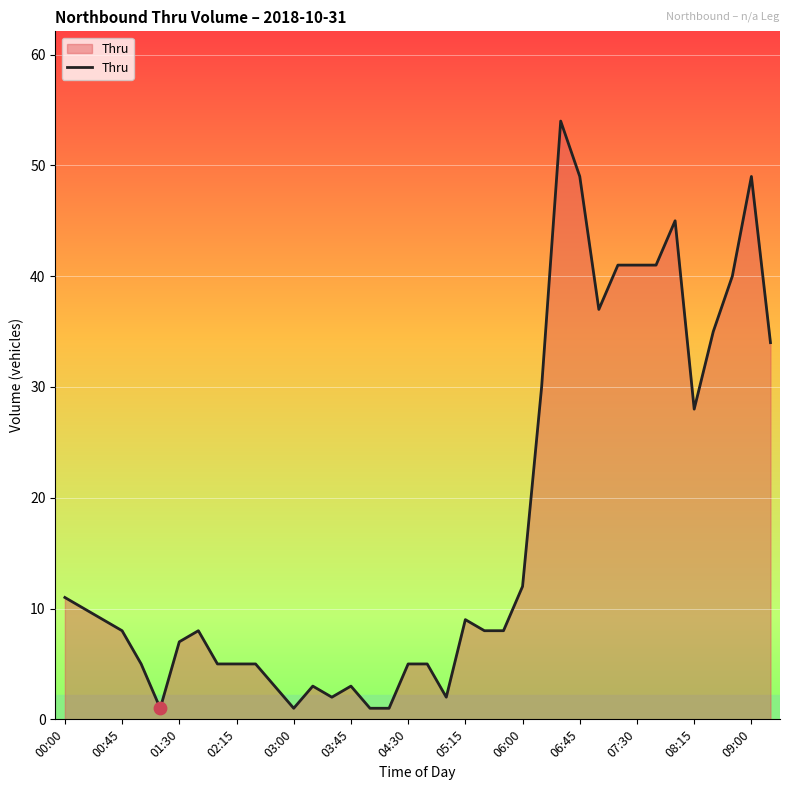

What is the maximum value shown in the chart?

54